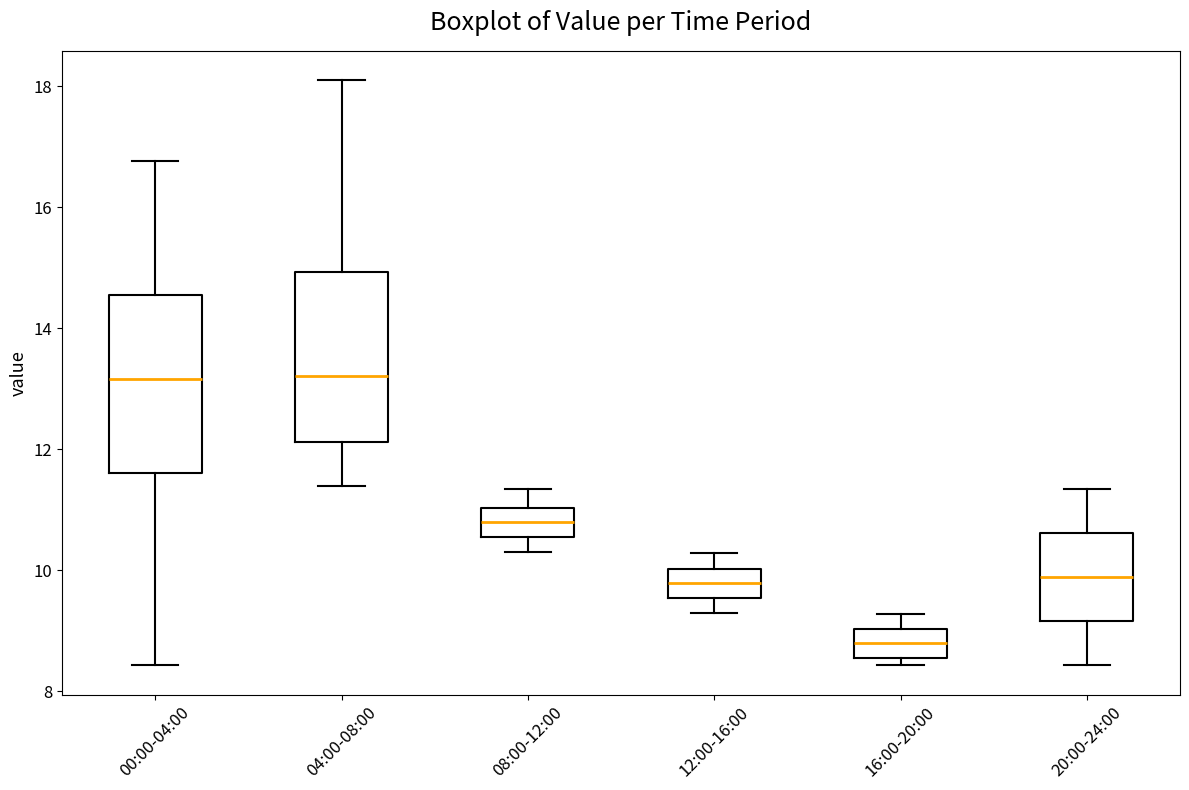

Which box's median line is the lowest?

16:00-20:00